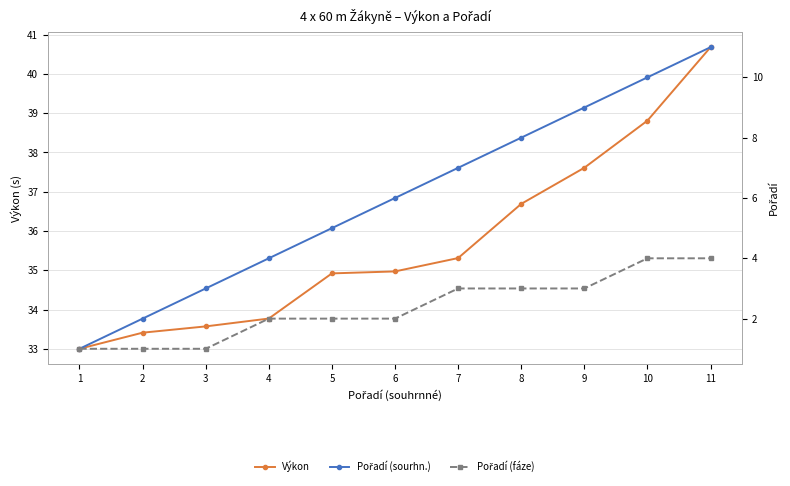

Rank the series at 5 from highest to lowest value.

Výkon, Pořadí (sourhn.), Pořadí (fáze)